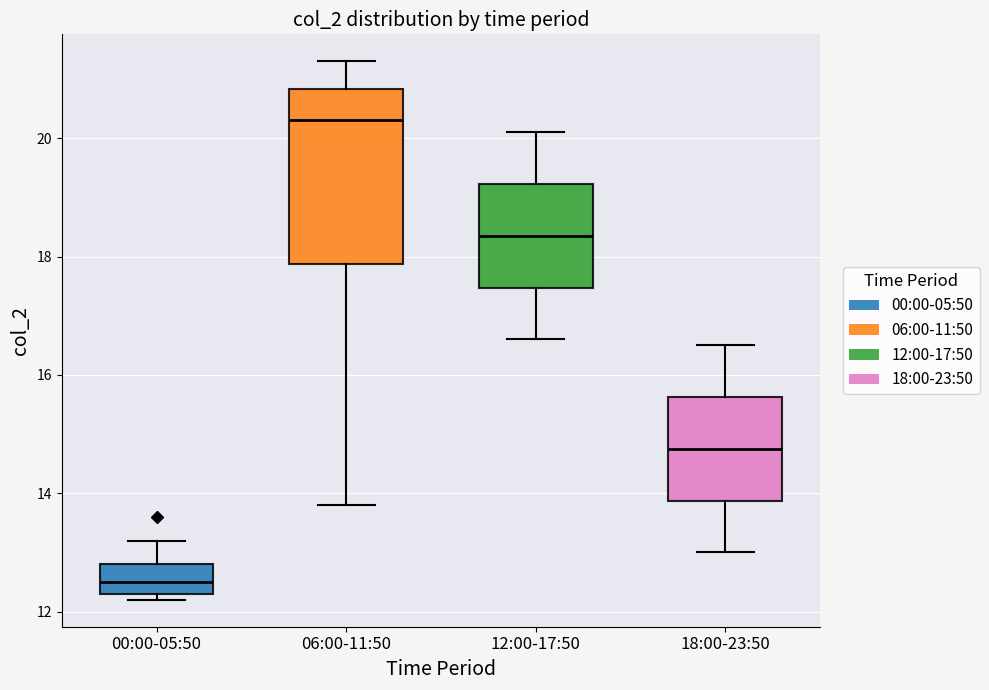

Reading left to right, transcribe this box plot: for each box, give where its median line is, the range the box spans, and where its two whiskers end, as read against the y-axis. The values are not printed on the chart, so give them approximately, as read against the axis.

00:00-05:50: median 12.6, box 12.4 to 12.8, whiskers 12.2 to 13.2
06:00-11:50: median 20.4, box 17.8 to 20.8, whiskers 13.8 to 21.4
12:00-17:50: median 18.4, box 17.4 to 19.2, whiskers 16.6 to 20.2
18:00-23:50: median 14.8, box 13.8 to 15.6, whiskers 13.0 to 16.6